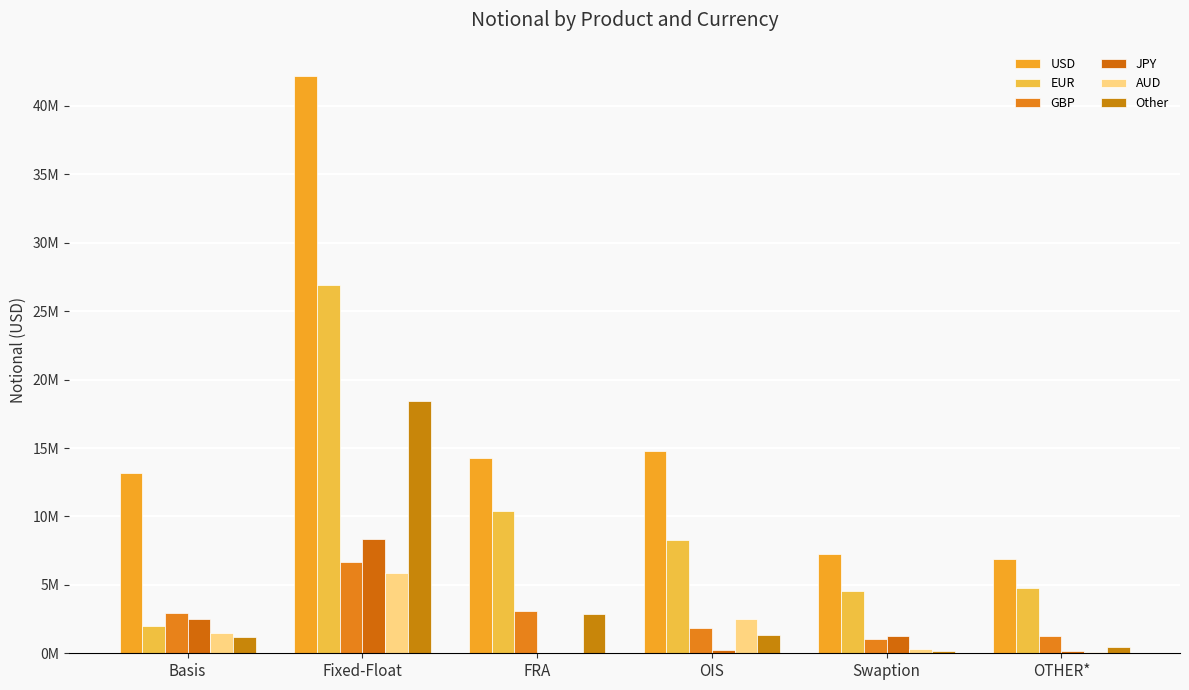

Are the bars horizontal?

No